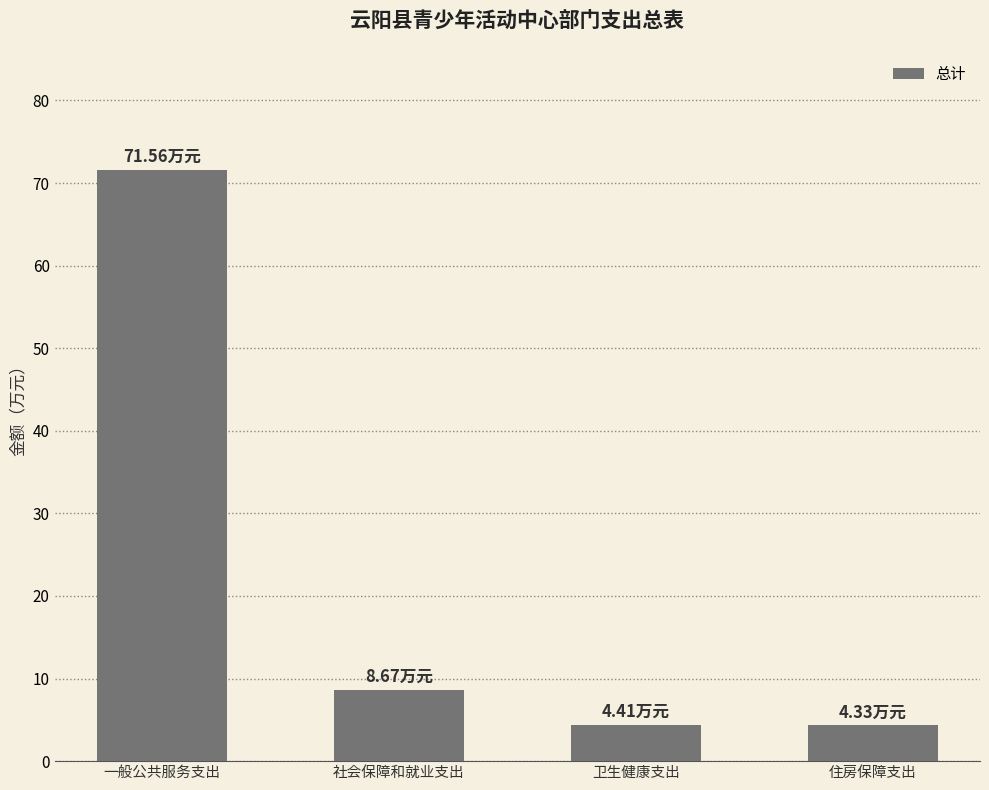

The chart shows a value of 71.6 at 一般公共服务支出. True or false?

True